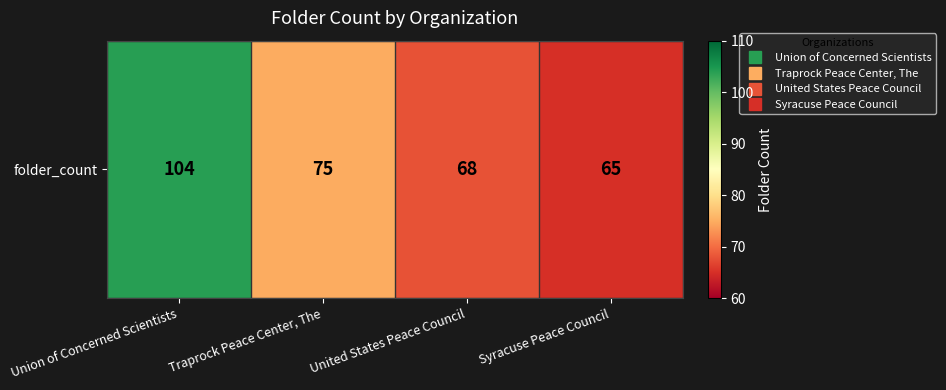

What is the change in value from Traprock Peace Center, The to Syracuse Peace Council?

-10